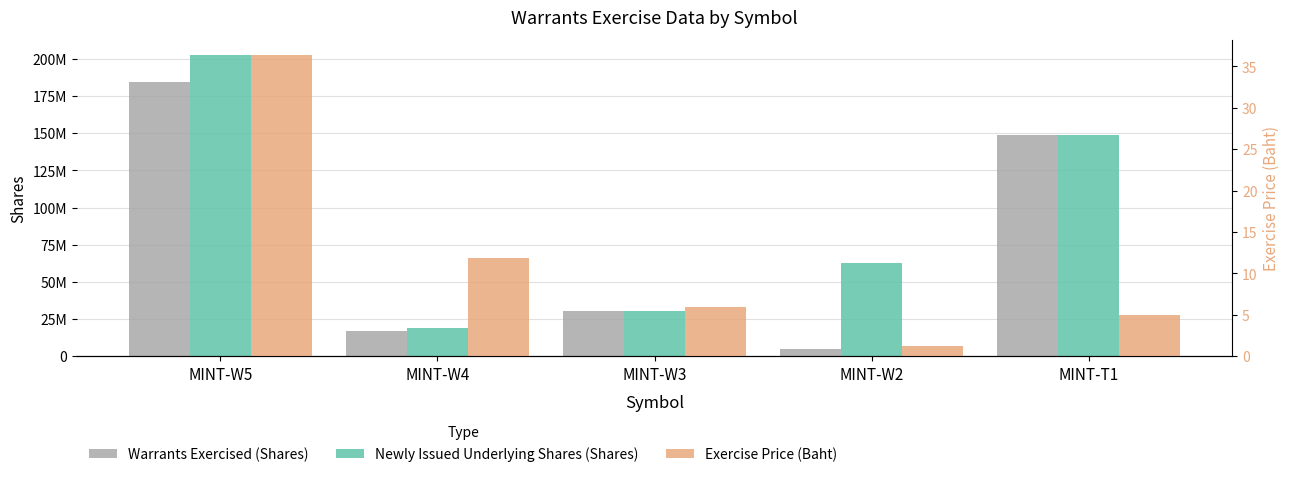

The Warrants Exercised (Shares) series shows 42312830.0 at MINT-W3. True or false?

False